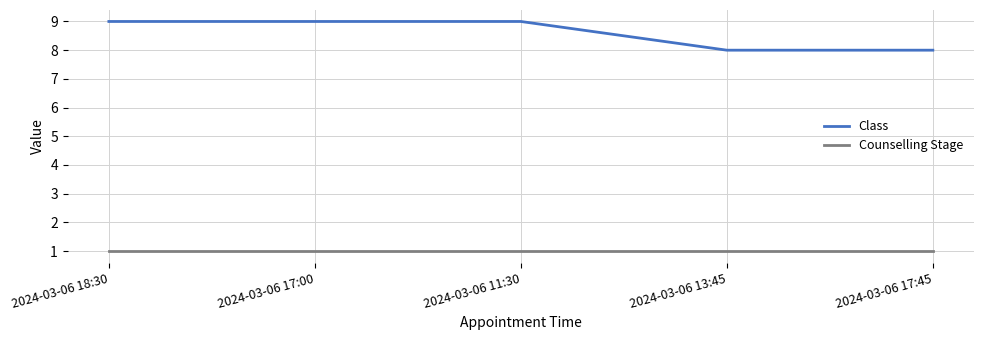

Reading left to right, what are all the values shown in this chart?

Class: 2024-03-06 18:30=9	2024-03-06 17:00=9	2024-03-06 11:30=9	2024-03-06 13:45=8	2024-03-06 17:45=8
Counselling Stage: 2024-03-06 18:30=1	2024-03-06 17:00=1	2024-03-06 11:30=1	2024-03-06 13:45=1	2024-03-06 17:45=1